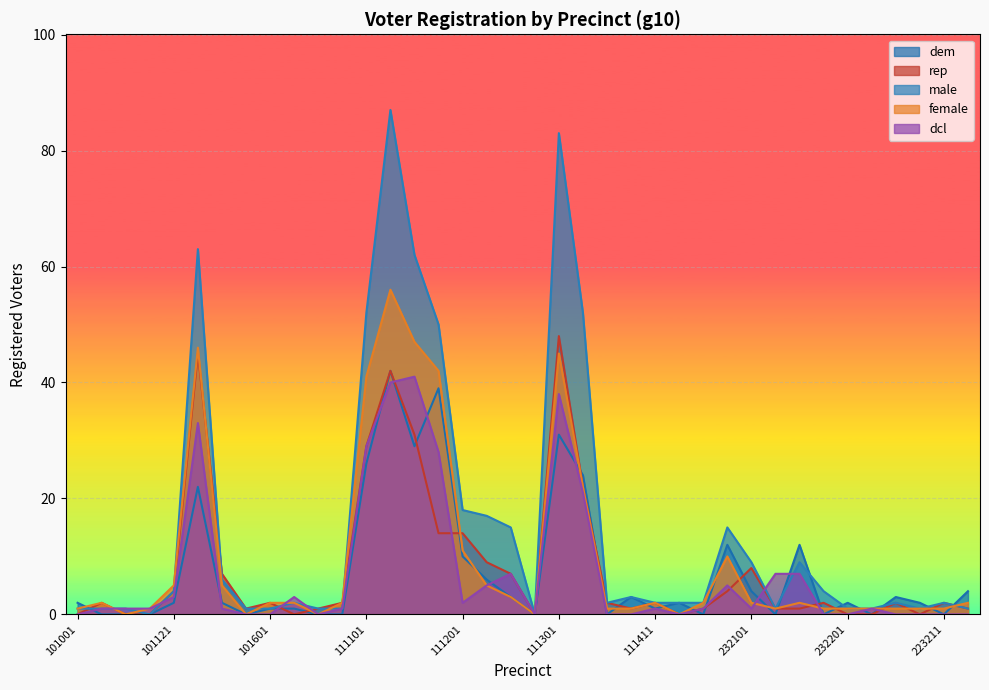

Reading left to right, extract all data points from this chart.

dem: 2	0	0	0	2	22	2	0	1	1	0	0	26	42	29	39	10	6	3	0	31	24	0	3	1	2	0	12	4	0	12	0	2	0	3	2	0	4
rep: 0	2	0	0	4	45	7	1	2	0	1	2	29	42	31	14	14	9	7	0	48	22	2	1	2	0	1	4	8	1	1	2	0	0	2	0	2	1
male: 1	1	1	0	4	63	6	1	1	2	1	1	52	87	62	50	18	17	15	0	83	52	2	3	2	2	2	15	9	1	9	4	1	1	2	1	2	1
female: 1	2	0	1	5	46	5	0	2	2	0	2	41	56	47	42	11	5	3	0	45	22	1	1	2	0	2	10	2	1	2	1	1	1	1	1	1	2
dcl: 0	1	1	1	3	33	1	0	0	3	0	1	29	40	41	28	2	5	7	0	38	21	0	0	1	0	1	5	1	7	7	0	0	1	0	0	0	0